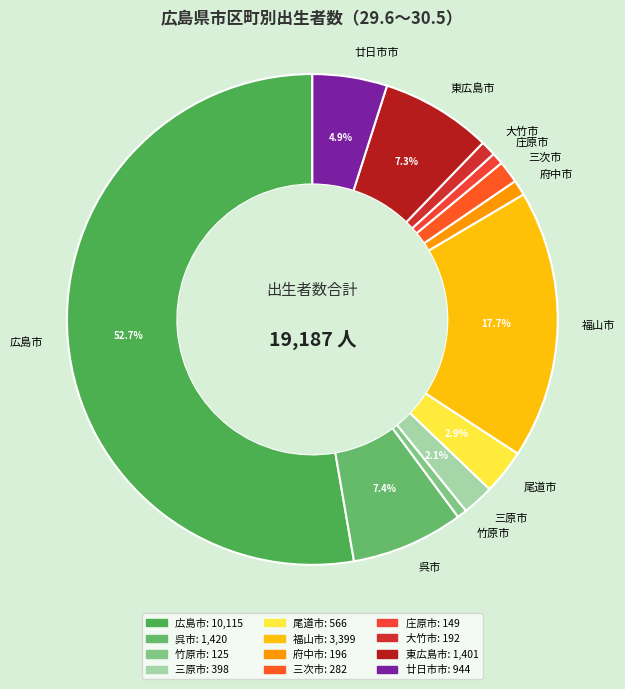

Which category has the biggest portion of the pie?

広島市